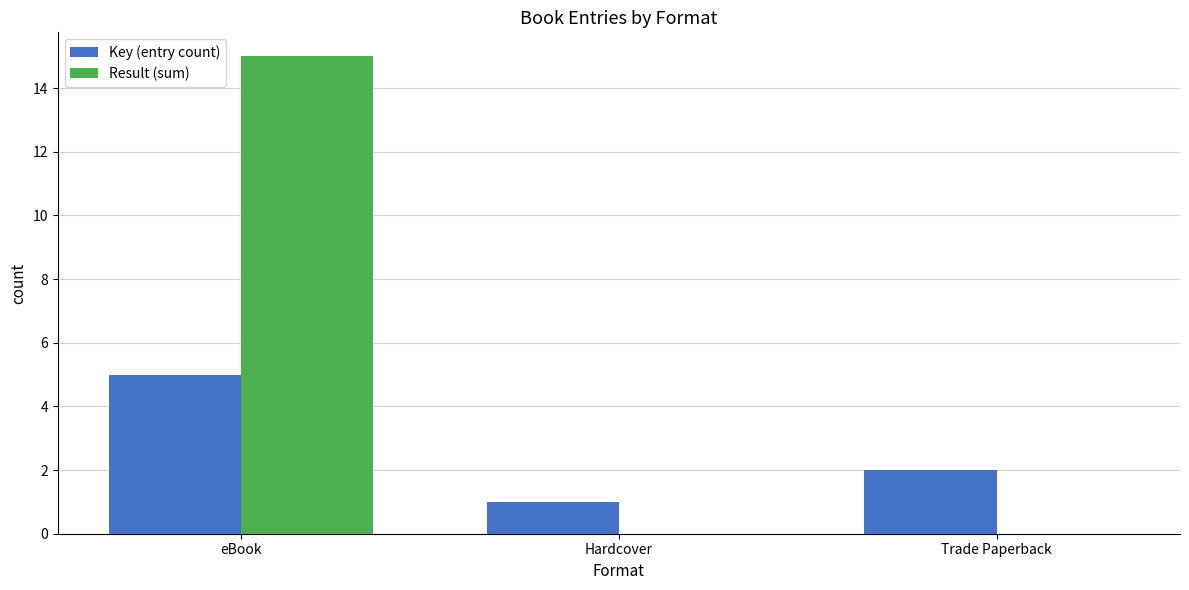

Which series changed the most between eBook and Trade Paperback?

Result (sum)